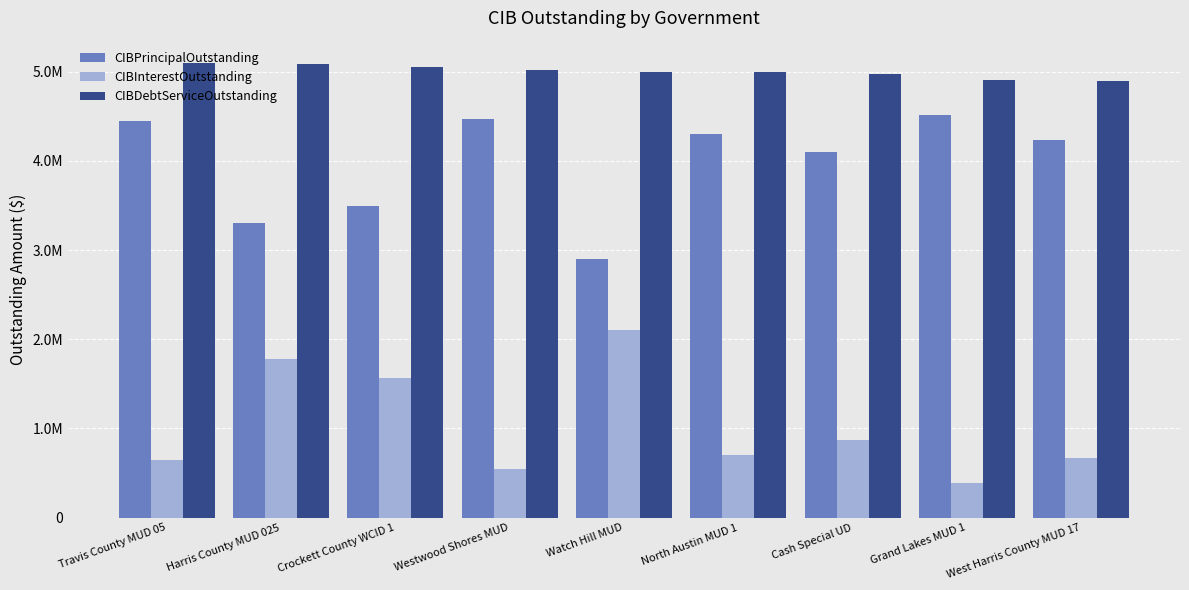

What are all the series names shown in the legend?

CIBPrincipalOutstanding, CIBInterestOutstanding, CIBDebtServiceOutstanding